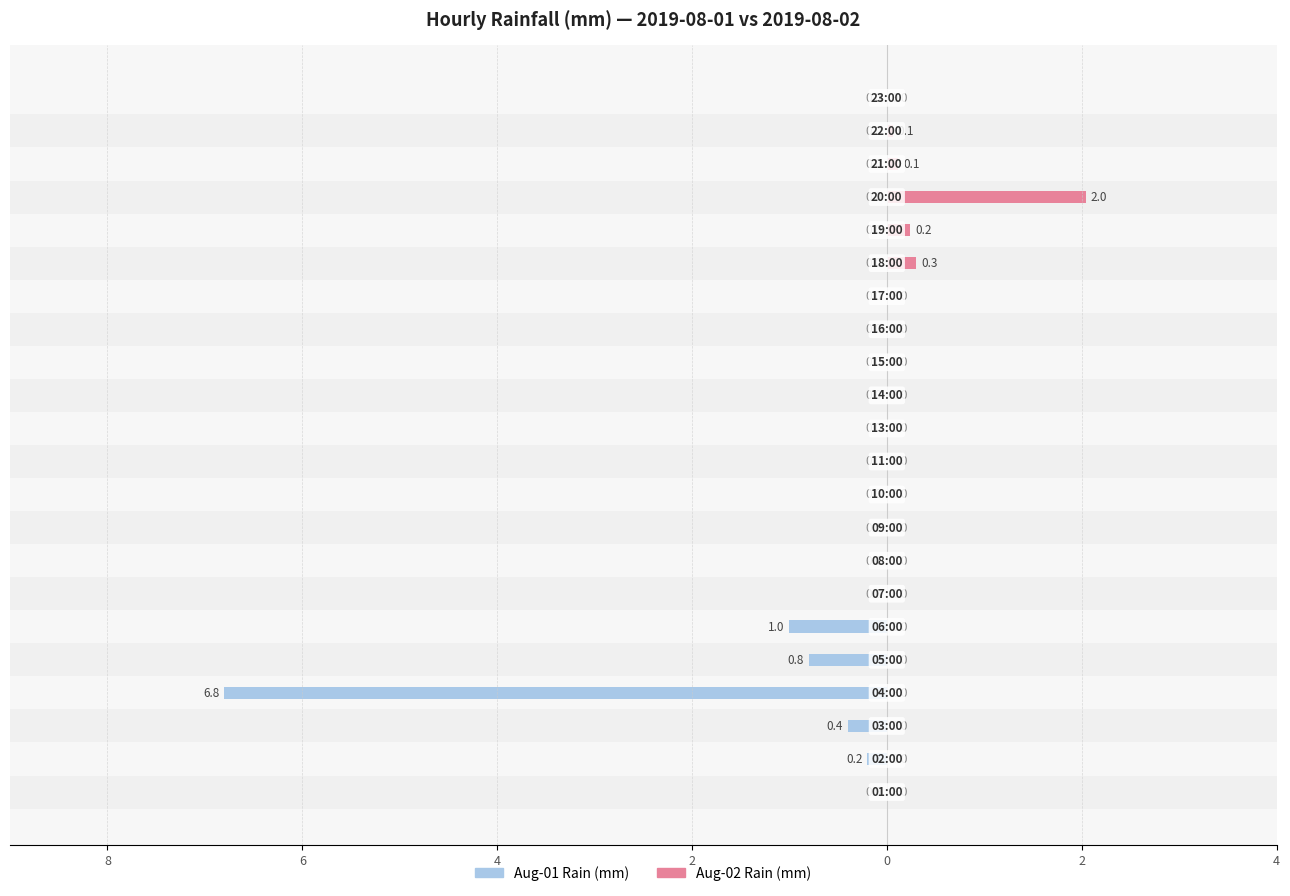

Does the chart contain stacked bars?

No